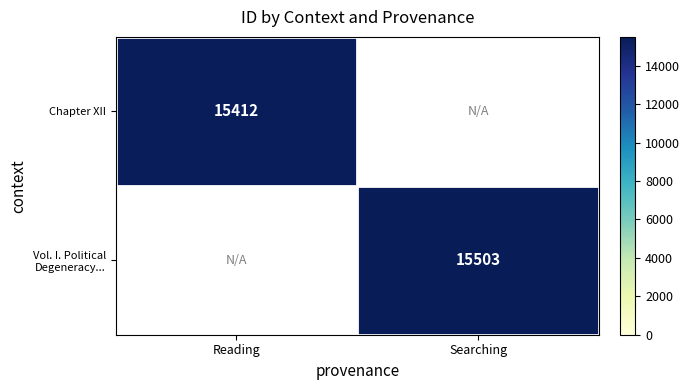

Is it true that Chapter XII equals 15412 at Reading?

True